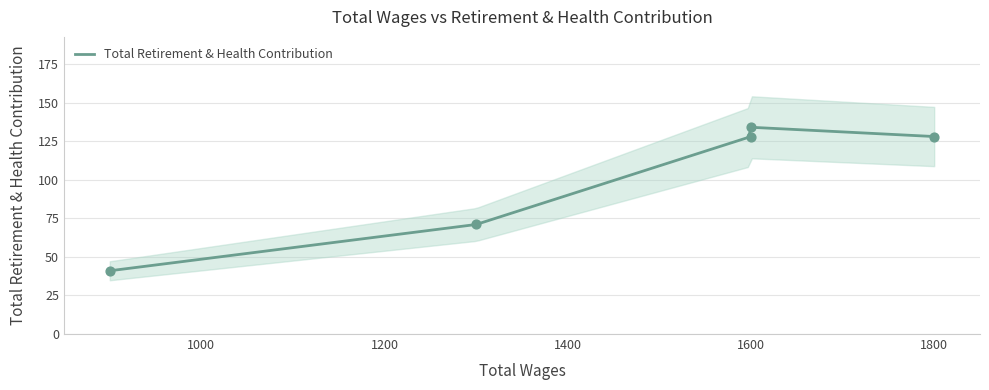

Approximately how many times larger is the value at 1300.0 compared to 1600.0?

0.6